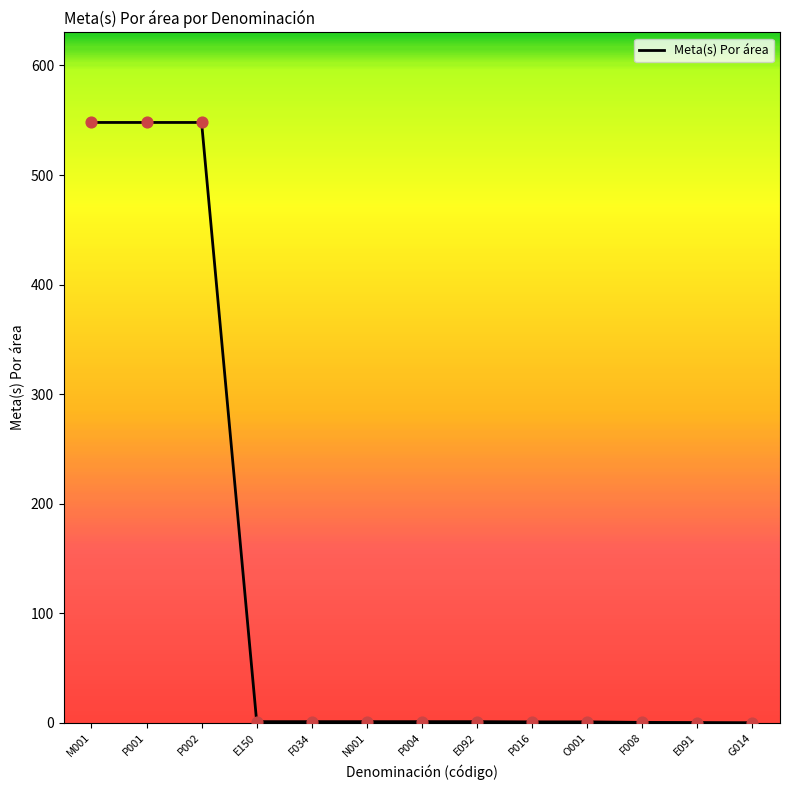

What is the change in value from M001 to E150?

-547.0